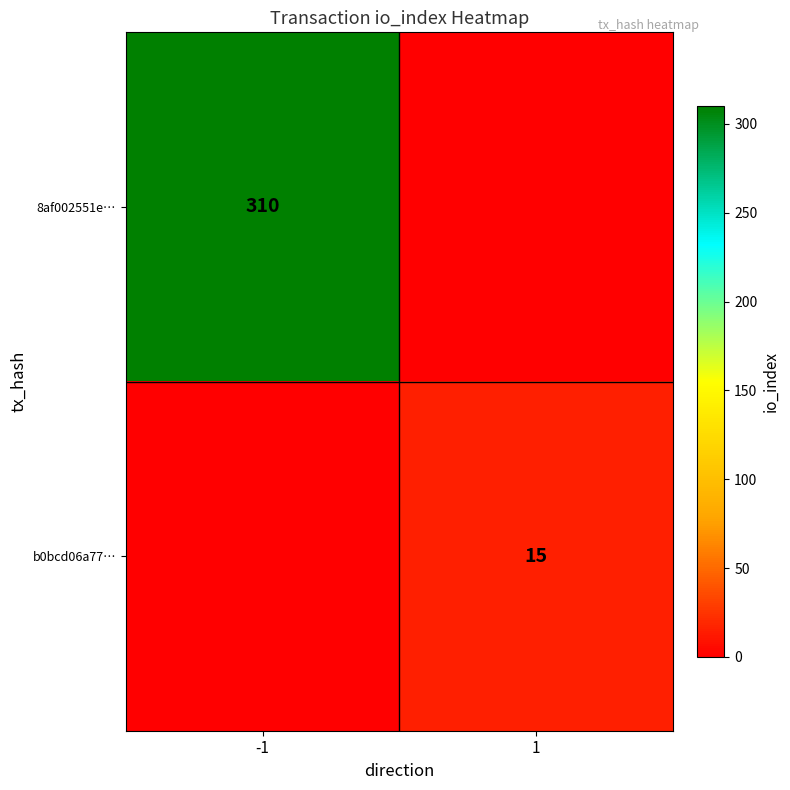

The value of 8af002551e… at -1 is 463. True or false?

False